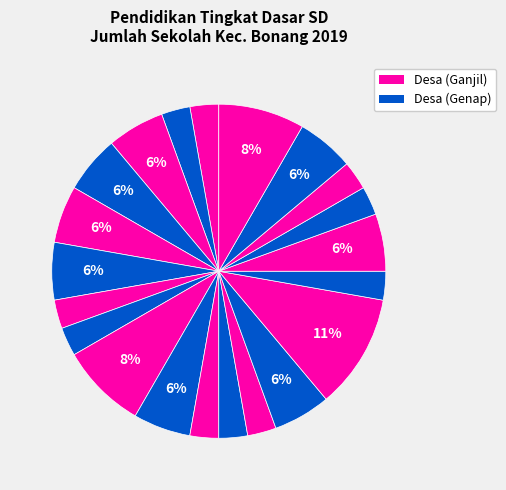

How many slices are in this pie chart?

21